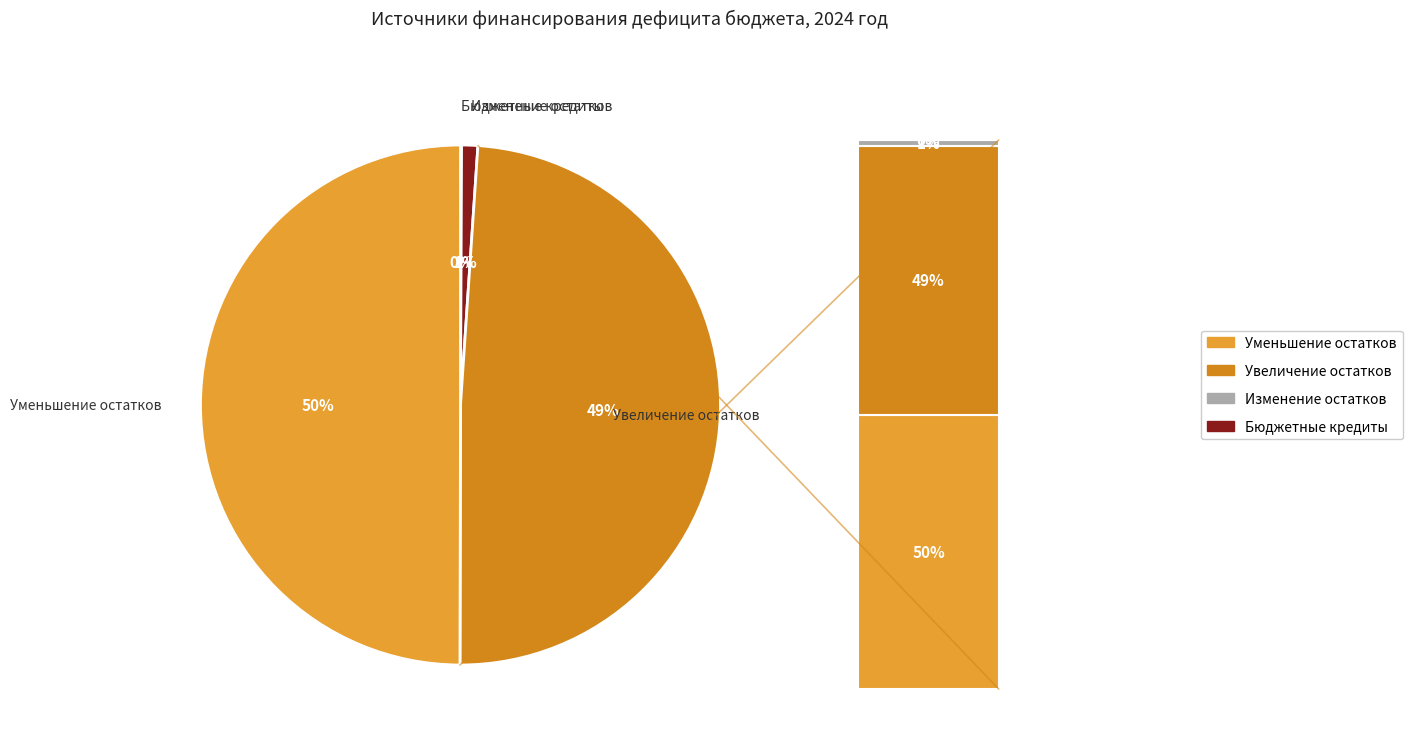

How many slices are in this pie chart?

4